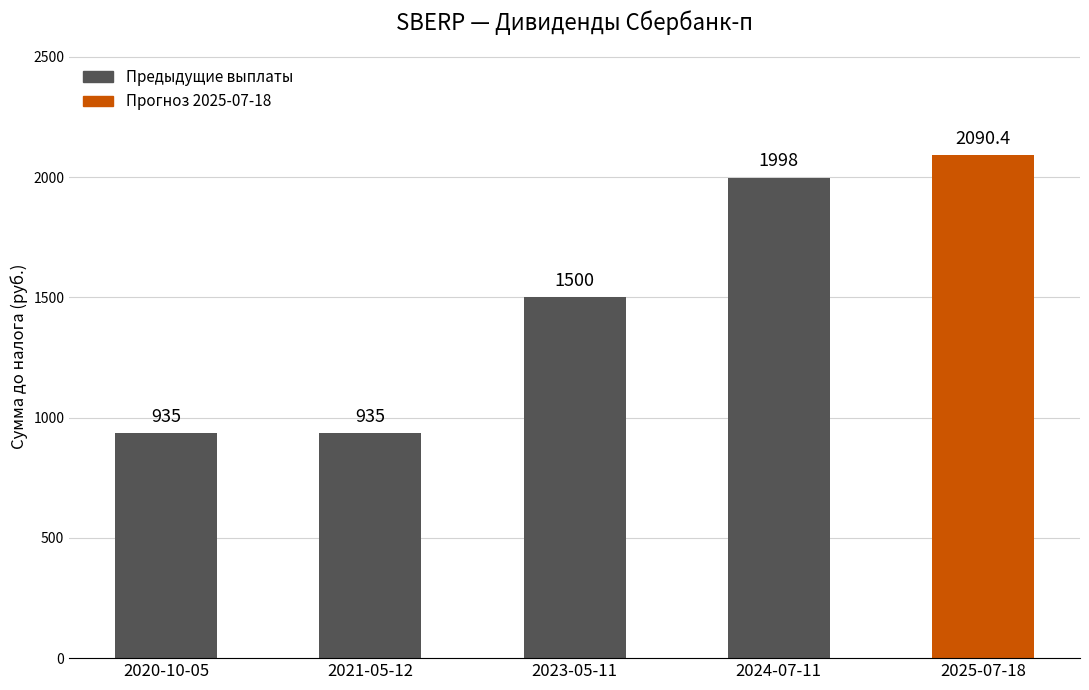

Reading left to right, extract all data points from this chart.

935.0	935.0	1500.0	1998.0	2090.4